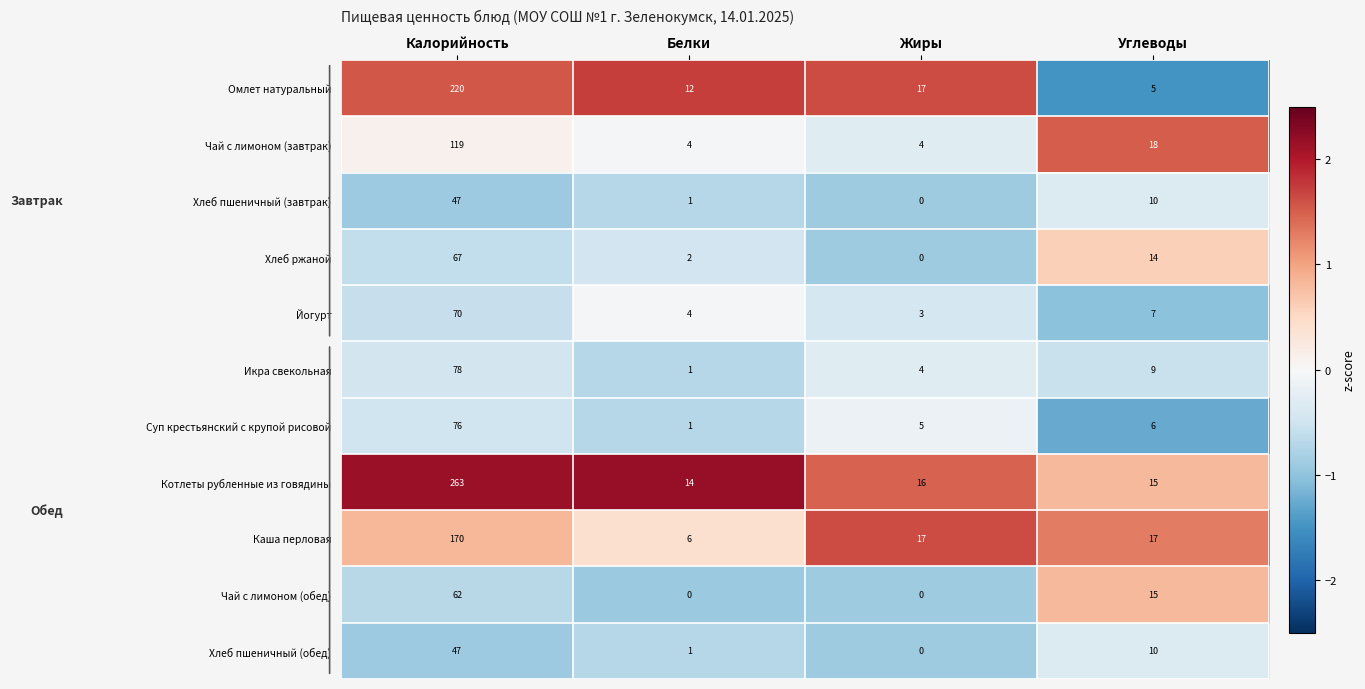

What is the difference between the Омлет натуральный values at Углеводы and Калорийность?

215